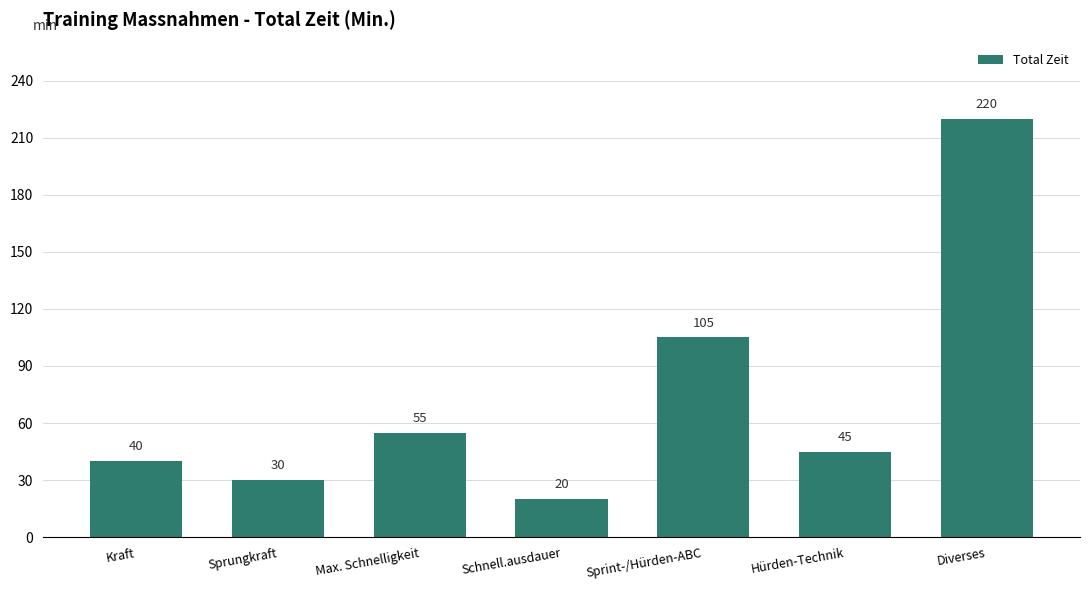

What is the sum of the values at Kraft and Max. Schnelligkeit?

95